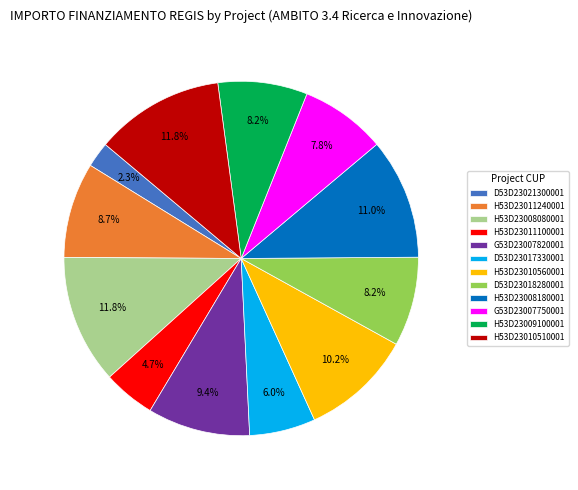

What is the ratio of the value at G53D23007820001 to the value at H53D23011240001?

1.1